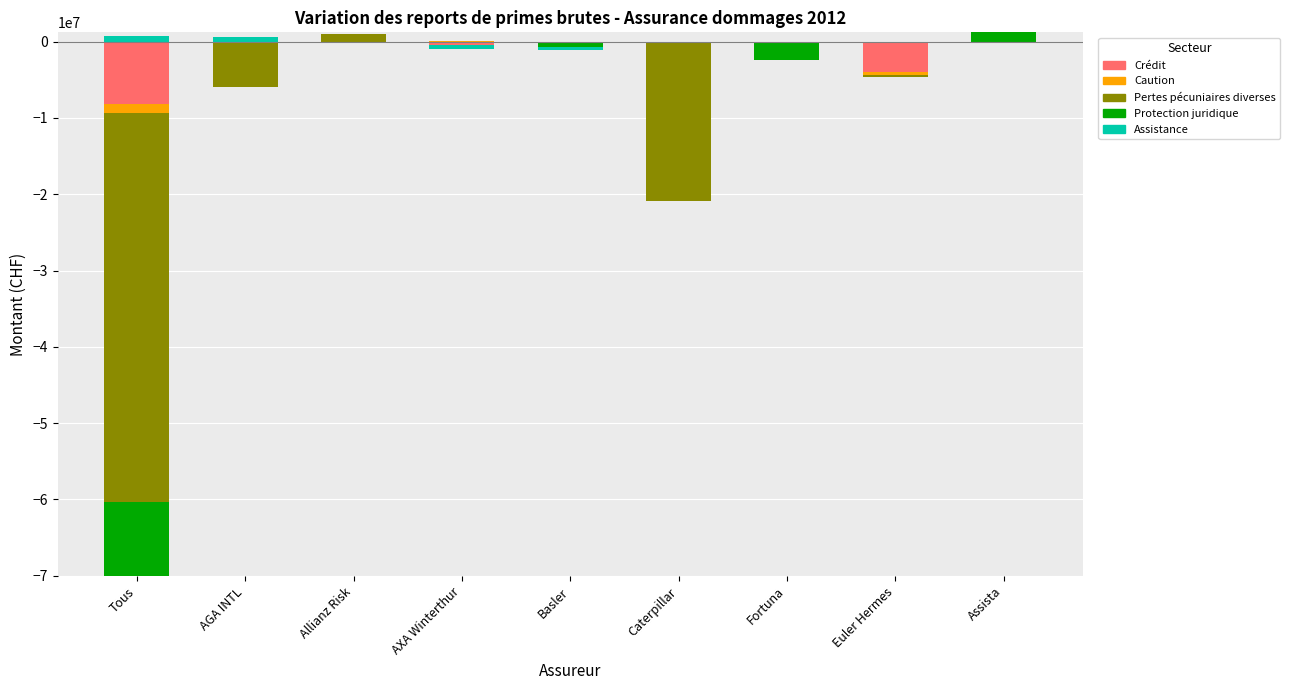

What position from the left is AXA Winterthur?

4